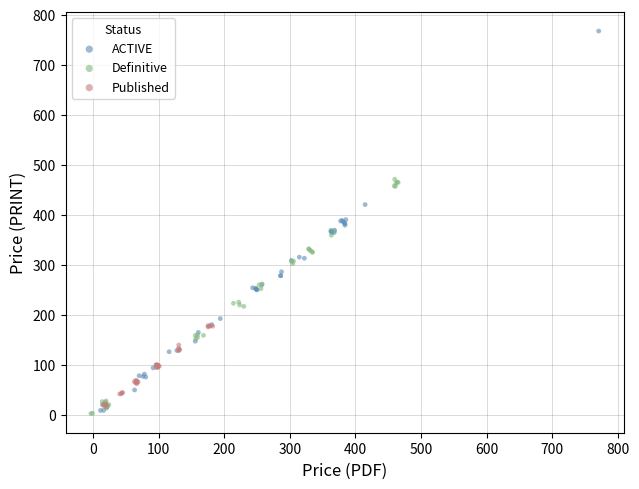

What are all the series names shown in the legend?

ACTIVE, Definitive, Published